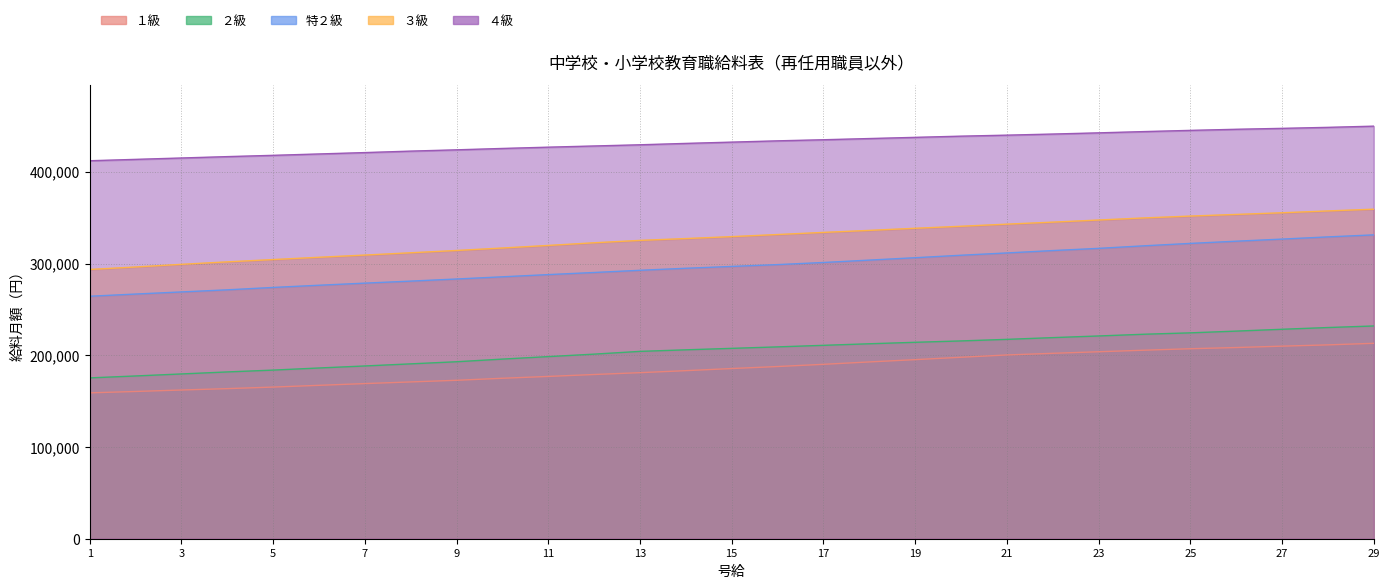

Reading left to right, list all the values displayed in this chart.

１級: 1=159000	2=160500	3=162100	4=163600	5=165300	6=167200	7=169100	8=170900	9=172700	10=174900	11=176900	12=179000	13=181000	14=183200	15=185500	16=187700	17=190100	18=192700	19=195200	20=197800	21=200300	22=202100	23=203800	24=205500	25=207100	26=208400	27=209900	28=211300	29=213000
２級: 1=175300	2=177400	3=179600	4=181800	5=183800	6=186100	7=188300	8=190600	9=192900	10=195800	11=198500	12=201200	13=204200	14=205900	15=207500	16=209100	17=210800	18=212500	19=214100	20=215600	21=217300	22=219200	23=221000	24=222900	25=224400	26=226300	27=228300	28=230200	29=231900
特２級: 1=264300	2=266700	3=269000	4=271300	5=273900	6=276300	7=278600	8=280800	9=283100	10=285500	11=287900	12=290200	13=292600	14=294800	15=296800	16=298800	17=301100	18=303700	19=306300	20=309000	21=311500	22=314100	23=316500	24=319300	25=321900	26=324300	27=326600	28=329000	29=331200
３級: 1=293500	2=296200	3=299100	4=301800	5=304300	6=306800	7=309200	8=311700	9=314200	10=316900	11=319700	12=322600	13=325200	14=327200	15=329300	16=331600	17=333900	18=336100	19=338400	20=340600	21=342900	22=345100	23=347400	24=349700	25=351700	26=353500	27=355300	28=357300	29=359200
４級: 1=412000	2=413500	3=415000	4=416500	5=417900	6=419400	7=420900	8=422500	9=423900	10=425400	11=426800	12=428100	13=429400	14=430900	15=432300	16=433700	17=434900	18=436200	19=437500	20=438800	21=439900	22=441100	23=442400	24=443800	25=445100	26=446300	27=447300	28=448400	29=449700